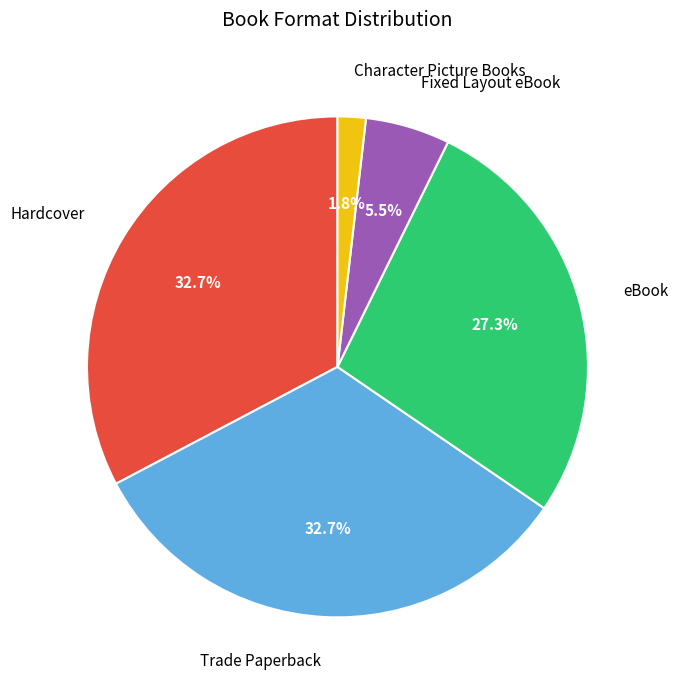

Is there any slice that represents more than half of the pie?

No